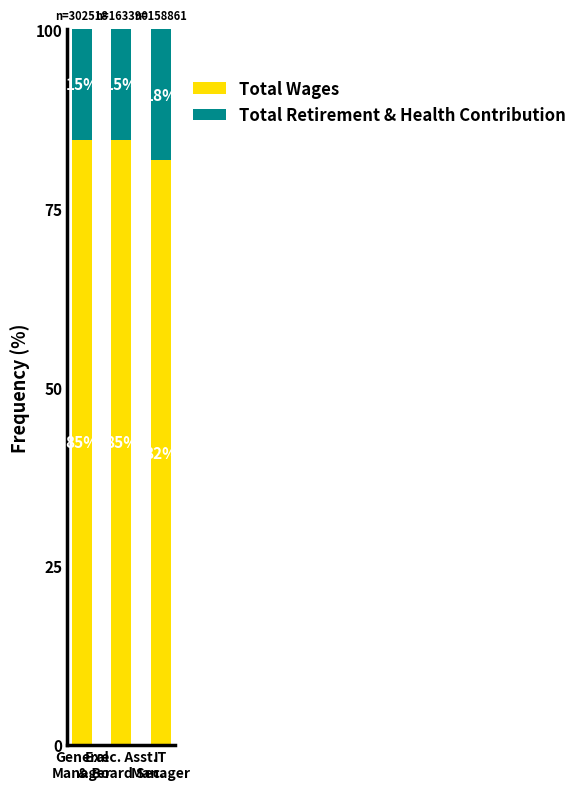

How many bars are there in total?

3